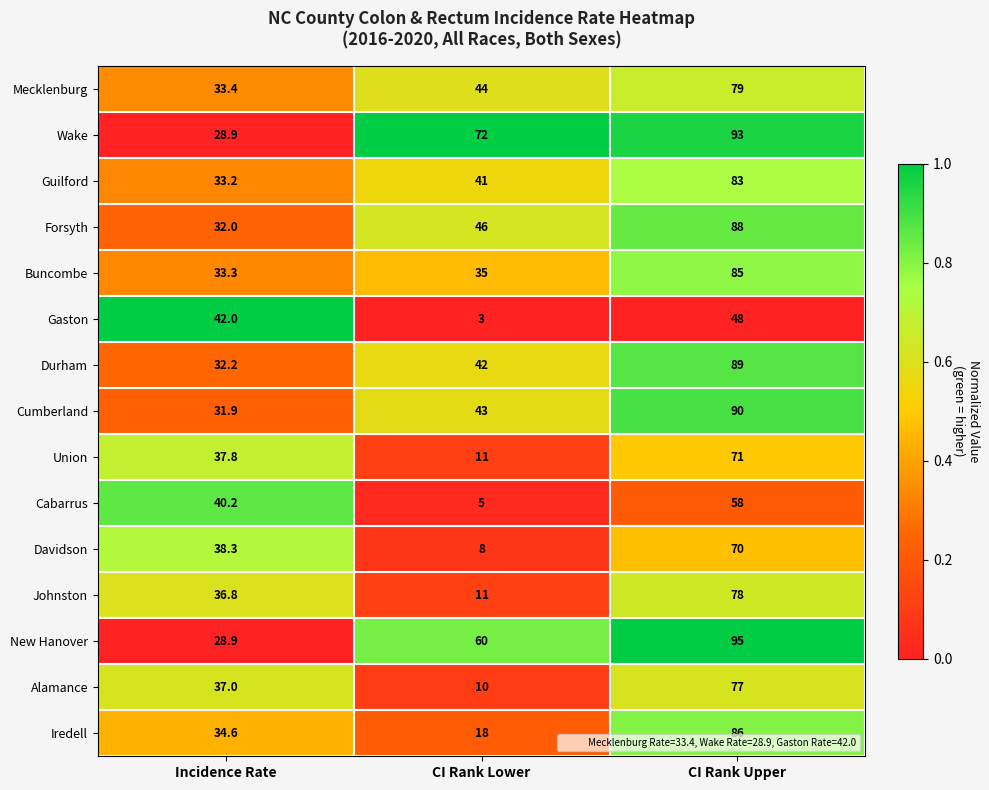

Rank the series by their maximum value, from highest to lowest.

New Hanover, Wake, Cumberland, Durham, Forsyth, Iredell, Buncombe, Guilford, Mecklenburg, Johnston, Alamance, Union, Davidson, Cabarrus, Gaston